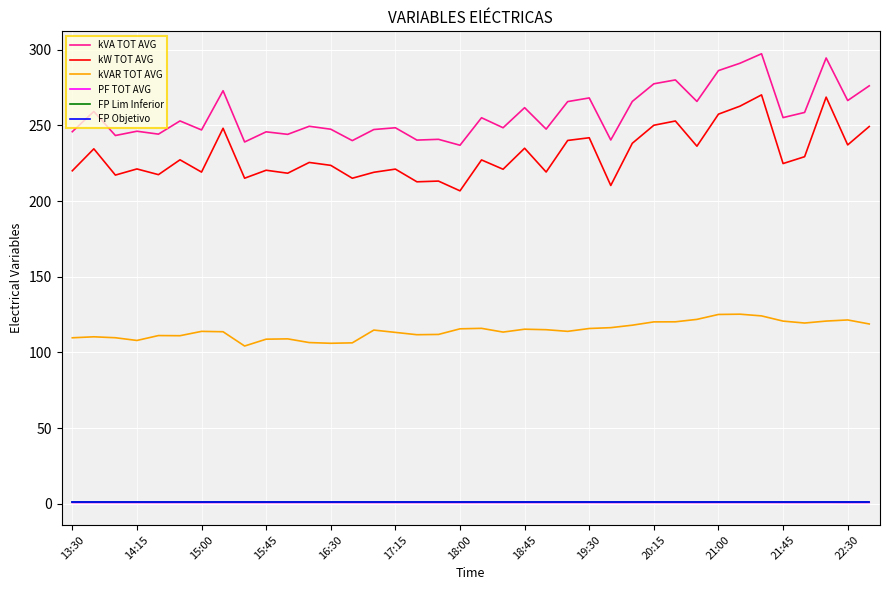

Which series has the largest total across all categories?

kVA TOT AVG